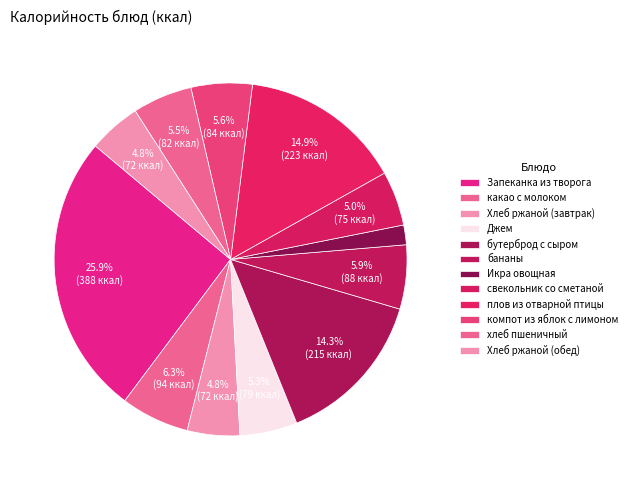

The Хлеб ржаной (завтрак) slice represents 1% of the pie. True or false?

False